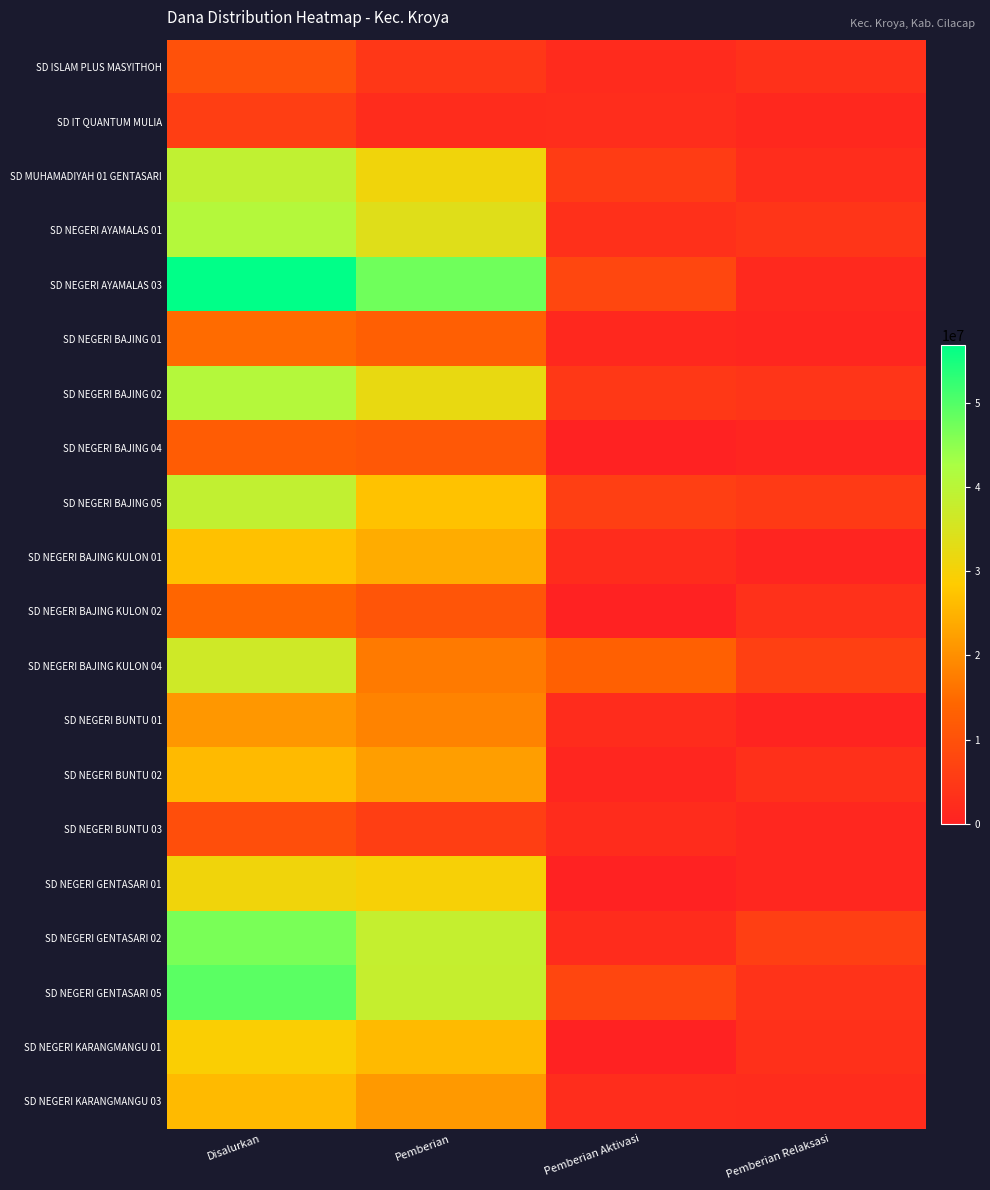

What is the maximum value shown in the chart?

56925000